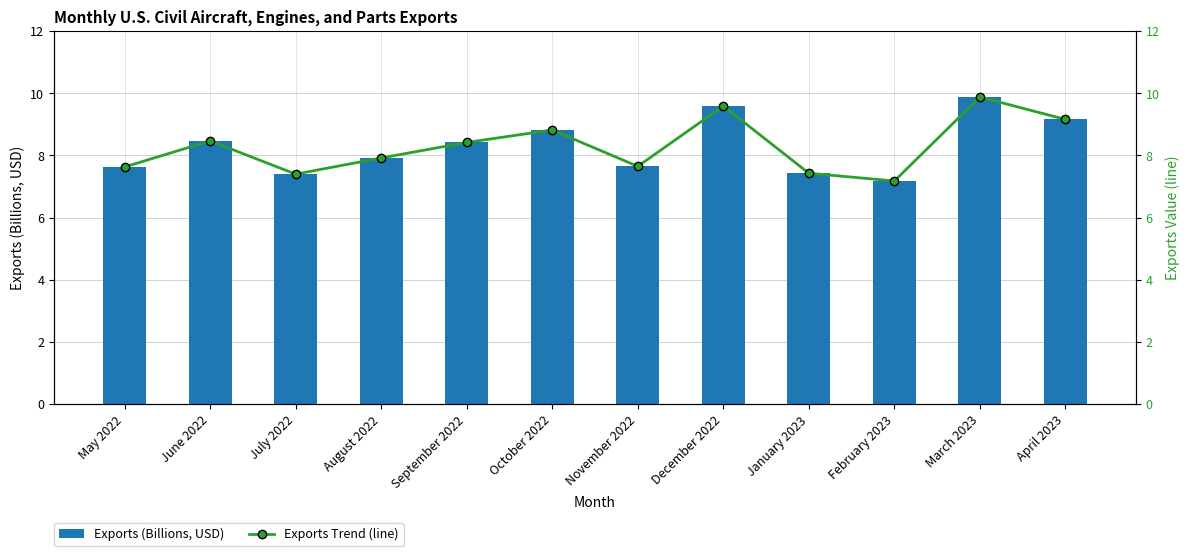

Which series has the widest spread of values?

Exports (Billions, USD)